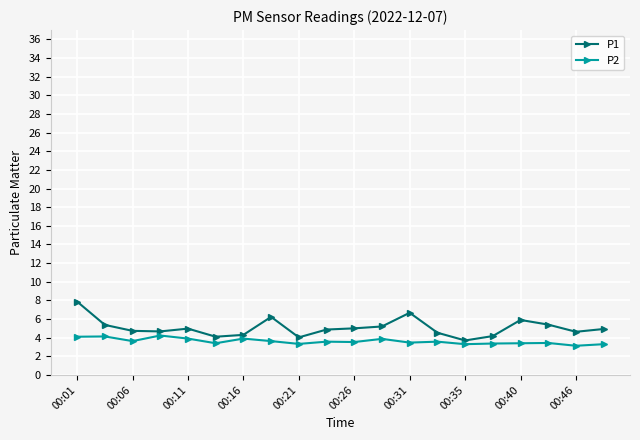

What is the minimum value shown in the chart?

3.1